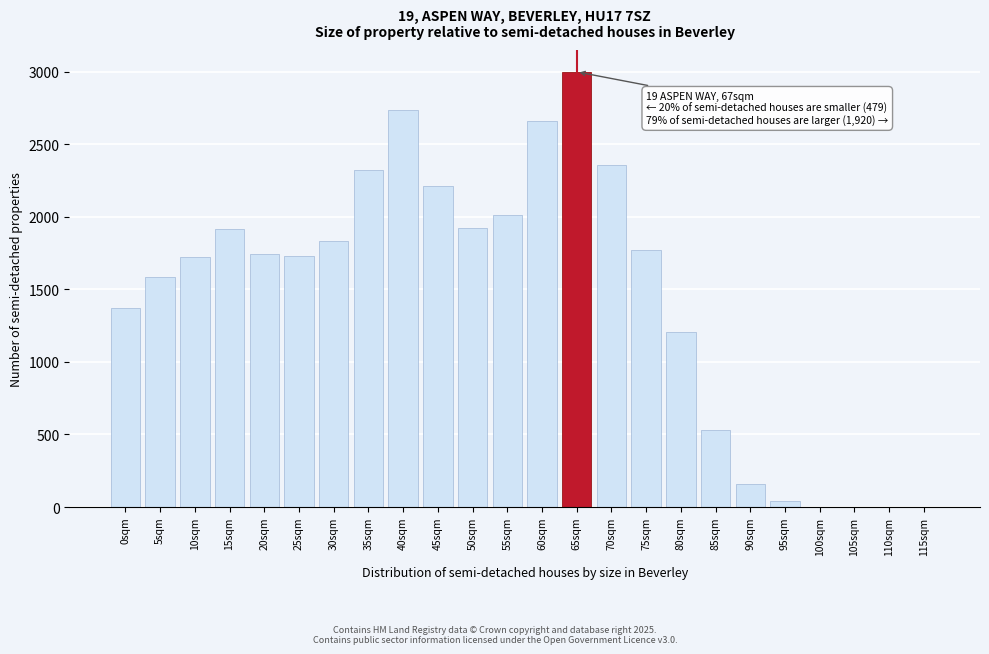

What is the greatest value displayed?

2999